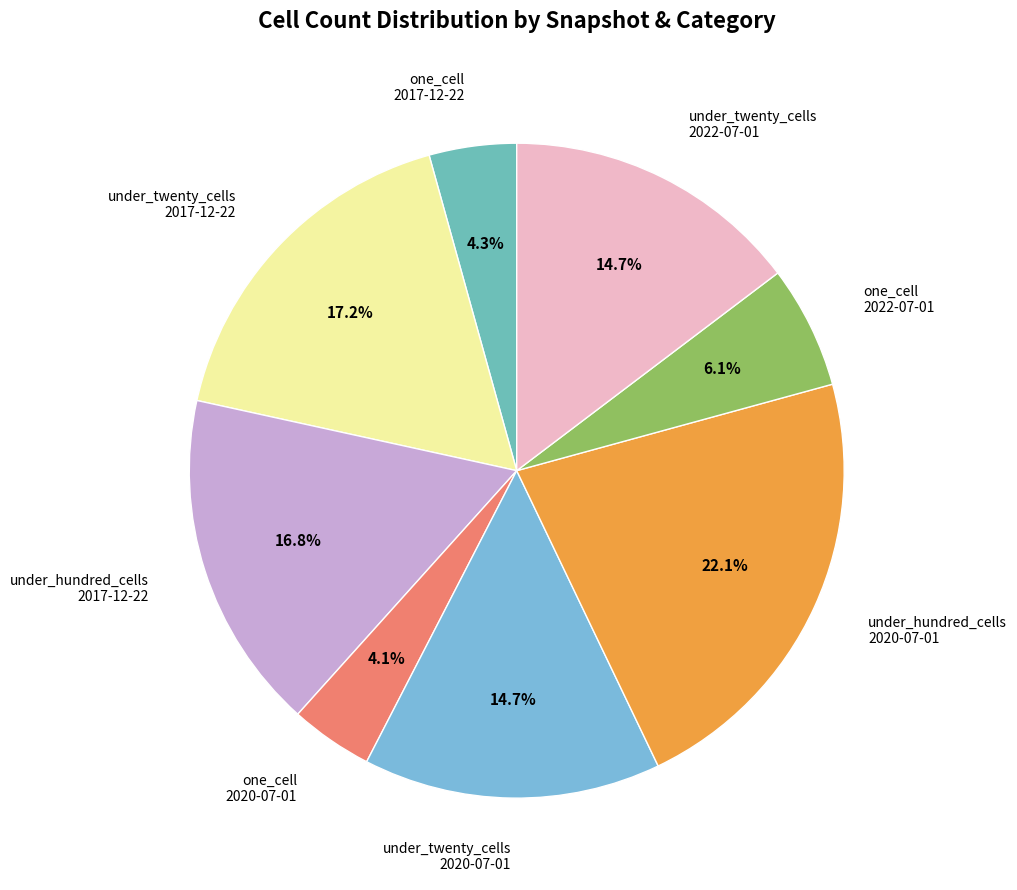

What is the largest slice in the pie chart?

under_hundred_cells 2020-07-01